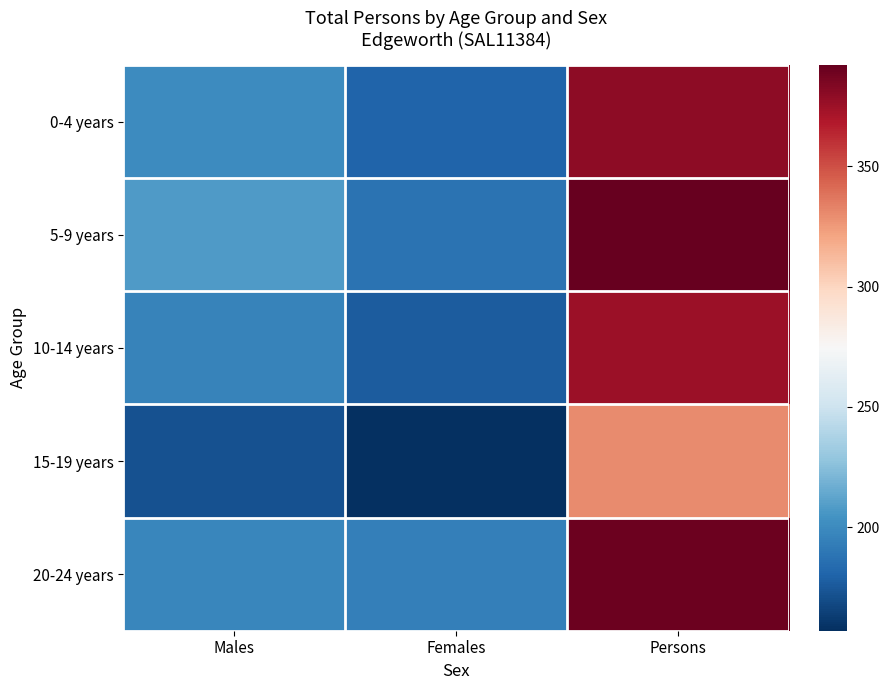

What is the difference between the highest and lowest values at Males?

36